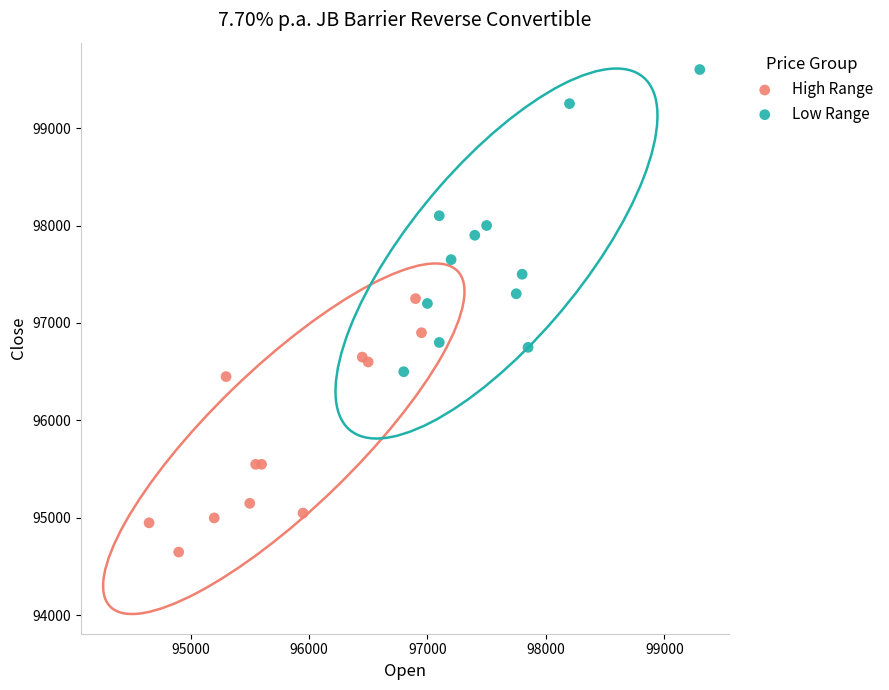

Which series contains the highest Y value?

Low Range